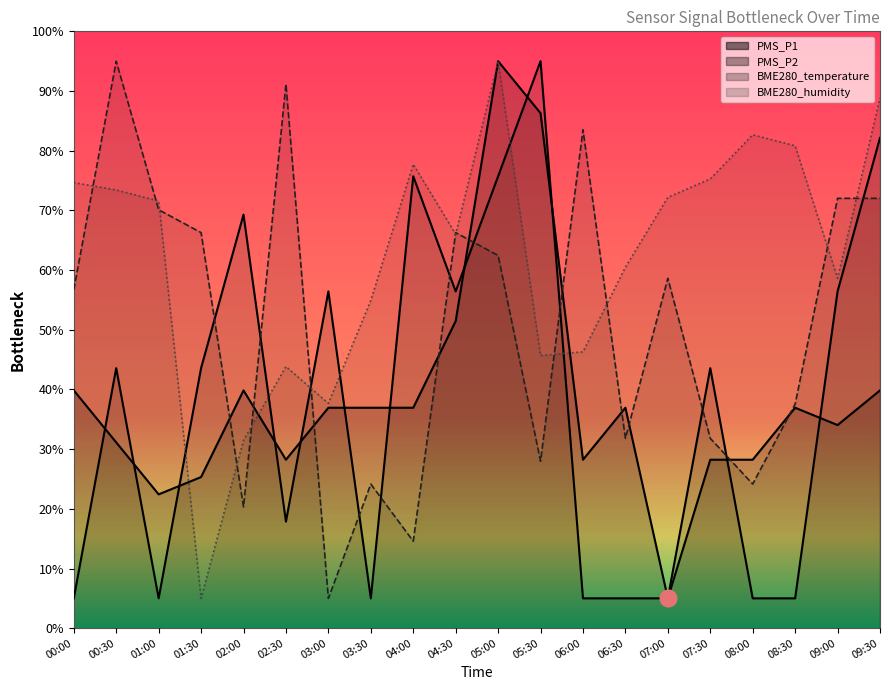

Rank the series by their maximum value, from highest to lowest.

BME280_temperature, BME280_humidity, PMS_P1, PMS_P2